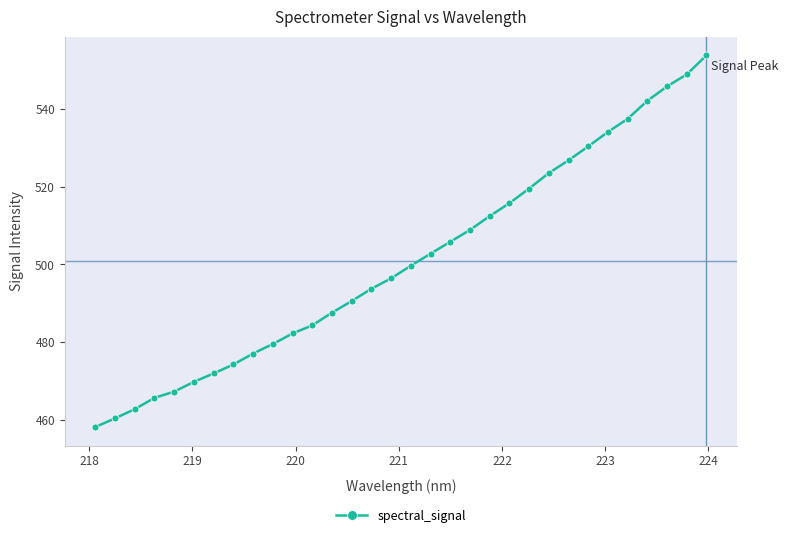

What is the minimum value shown in the chart?

458.1